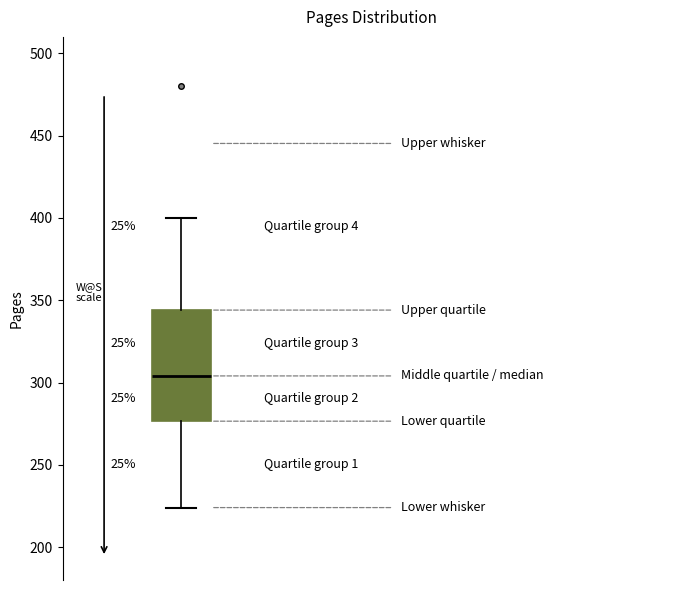

Where is the upper edge of the box on the y-axis? The values are not printed on the chart, so give them approximately, as read against the axis.

345